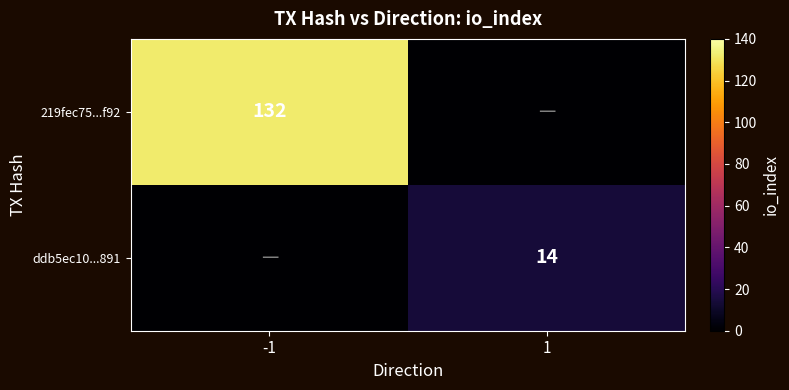

The 219fec75...f92 series shows 132 at -1. True or false?

True